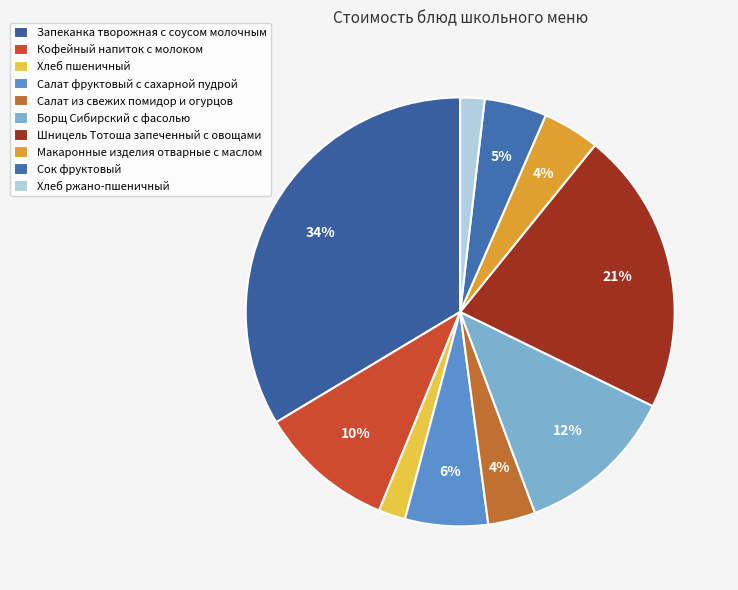

Rank the categories by value from lowest to highest.

Хлеб ржано-пшеничный, Хлеб пшеничный, Салат из свежих помидор и огурцов, Макаронные изделия отварные с маслом, Сок фруктовый, Салат фруктовый с сахарной пудрой, Кофейный напиток с молоком, Борщ Сибирский с фасолью, Шницель Тотоша запеченный с овощами, Запеканка творожная с соусом молочным